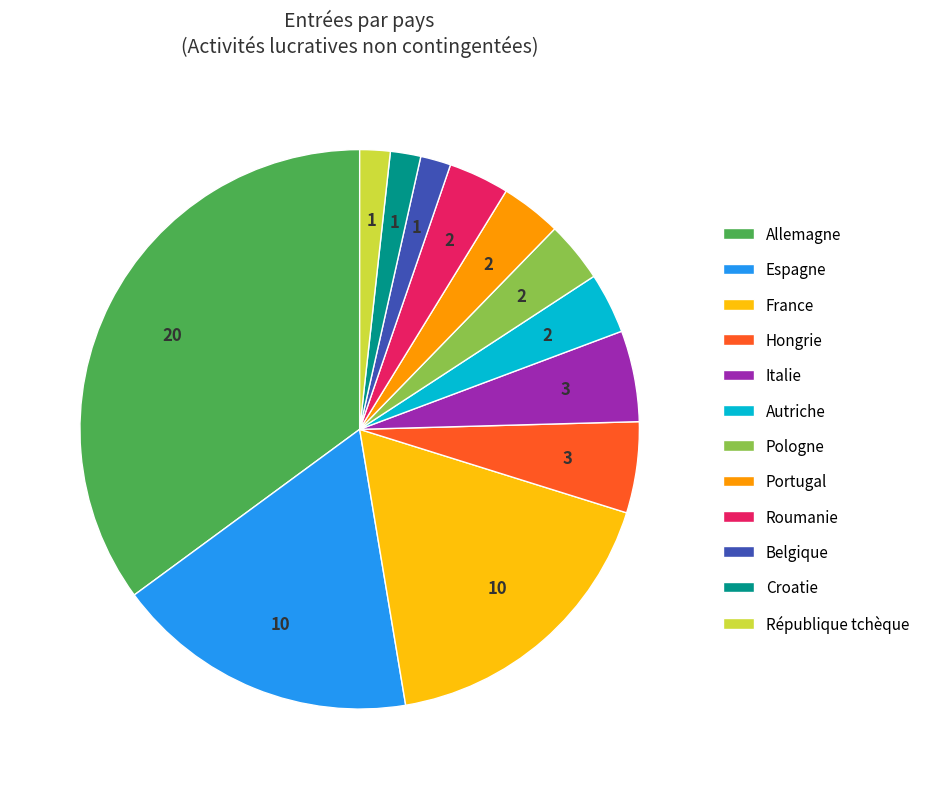

How many slices are in this pie chart?

12